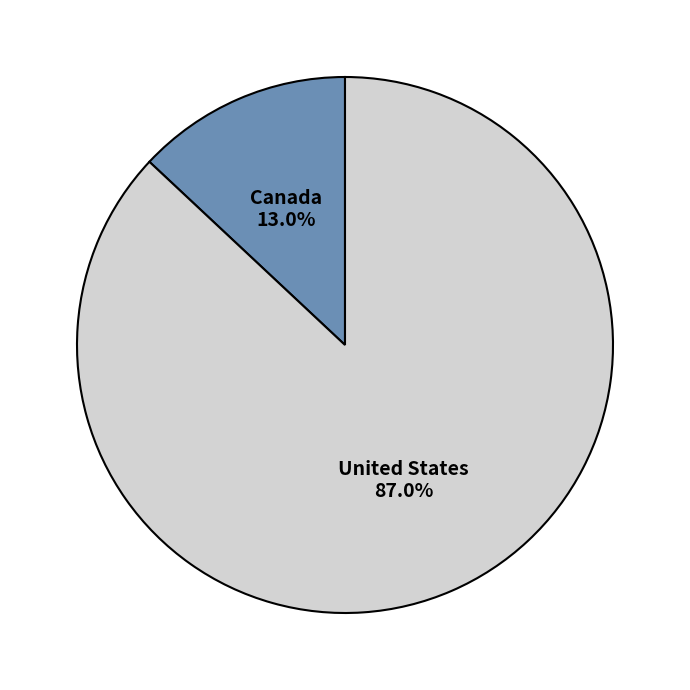

Which slice represents more than half of the pie?

United States